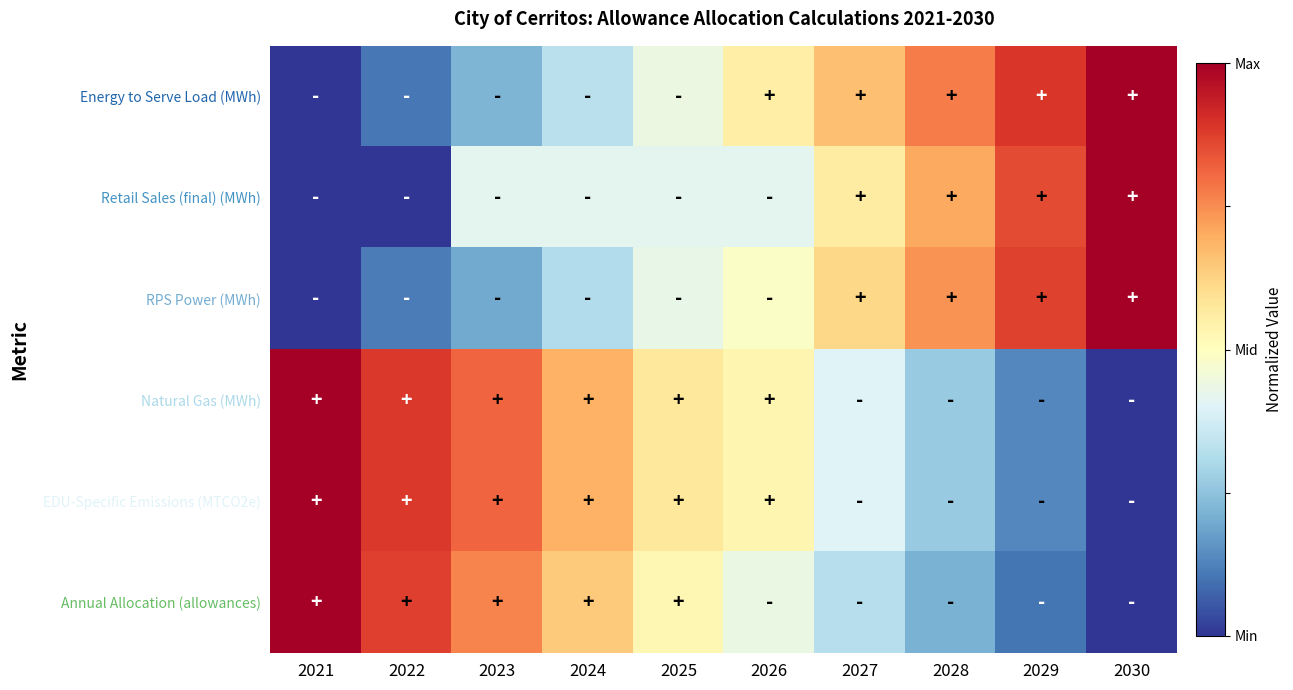

What is the maximum value shown in the chart?

1.0